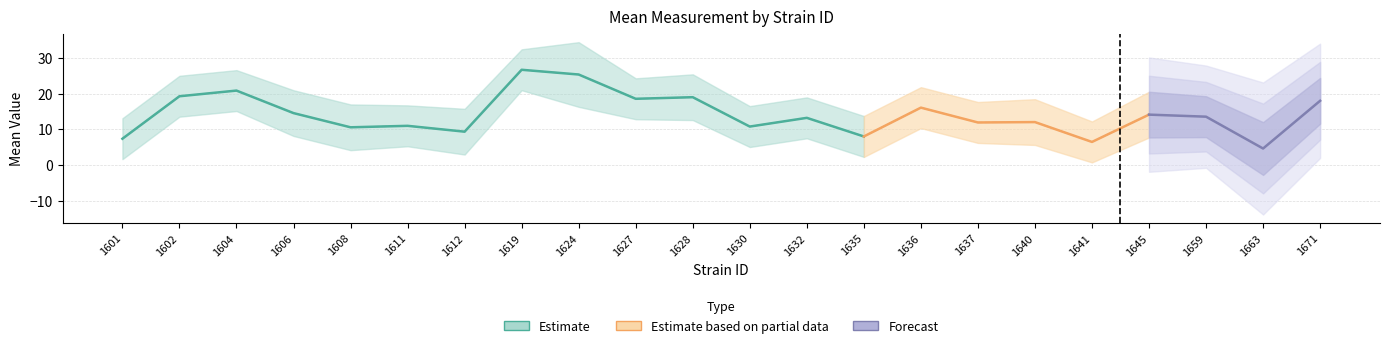

What is the difference between the maximum and minimum values in the lowercl series?

23.7